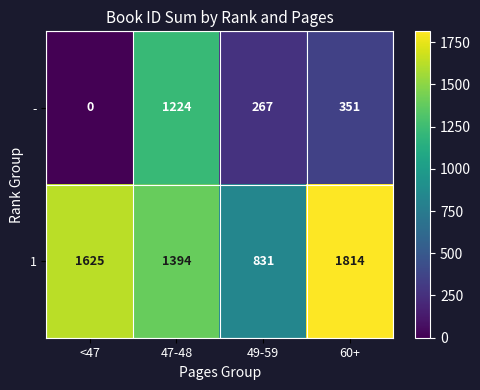

What is the sum of all 1 values?

5664